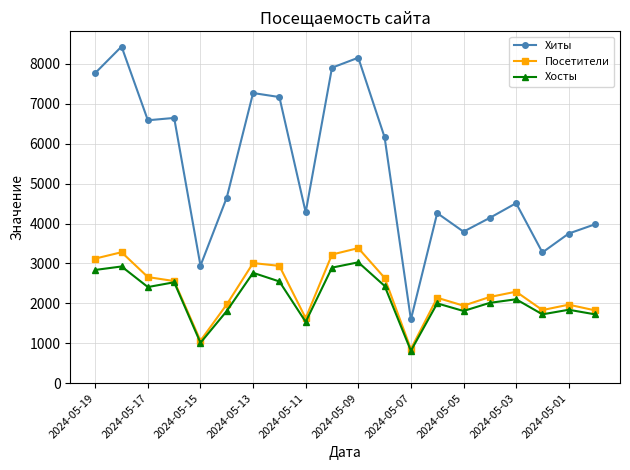

Count the number of categories in the chart.

20